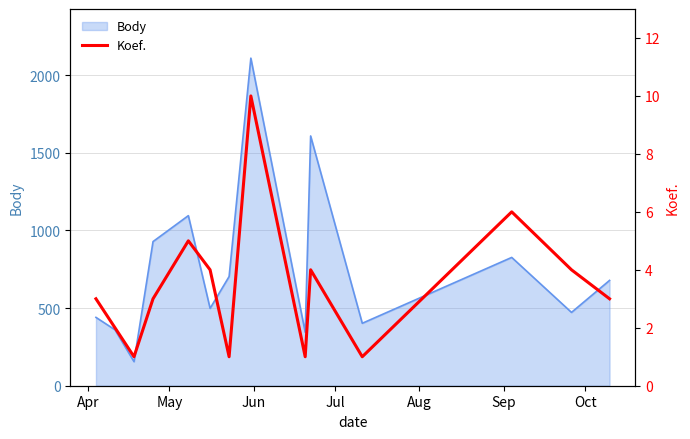

True or false: there are more than 2 points higher than both neighbors.

True